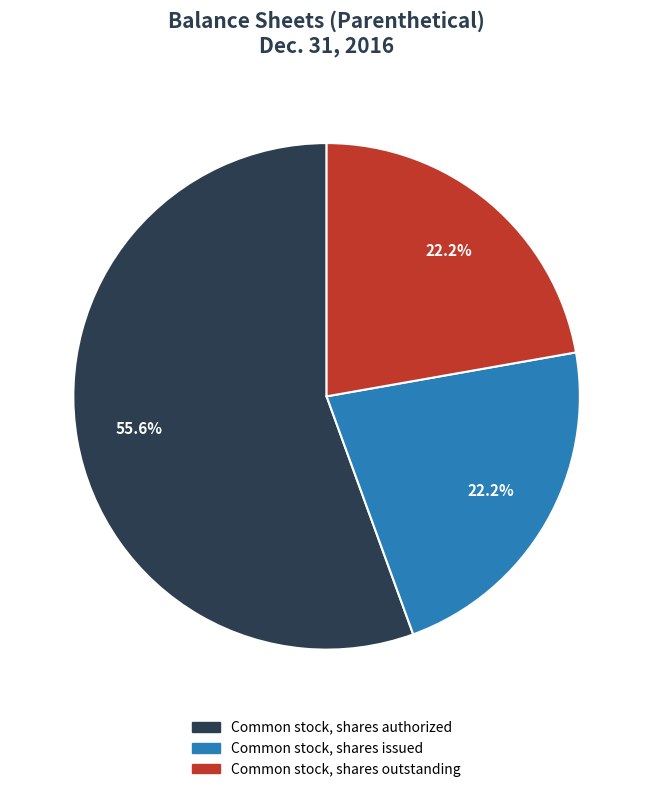

How many slices are in this pie chart?

3